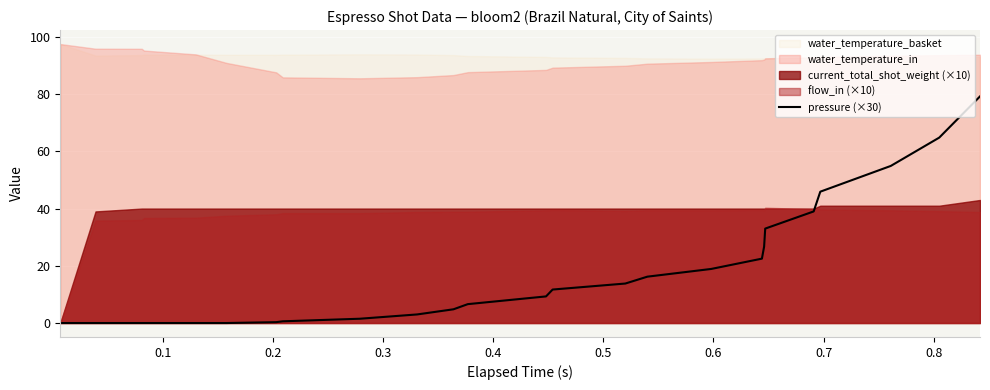

True or false: there are more than 2 points higher than both neighbors.

False